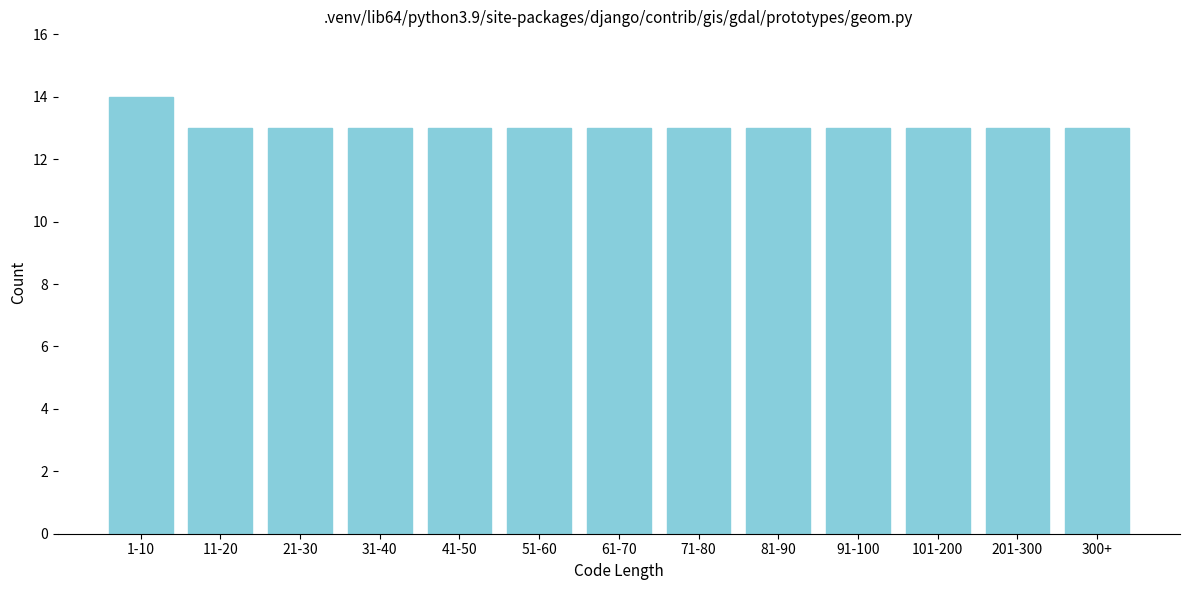

Reading left to right, what are all the values shown in this chart?

14	13	13	13	13	13	13	13	13	13	13	13	13